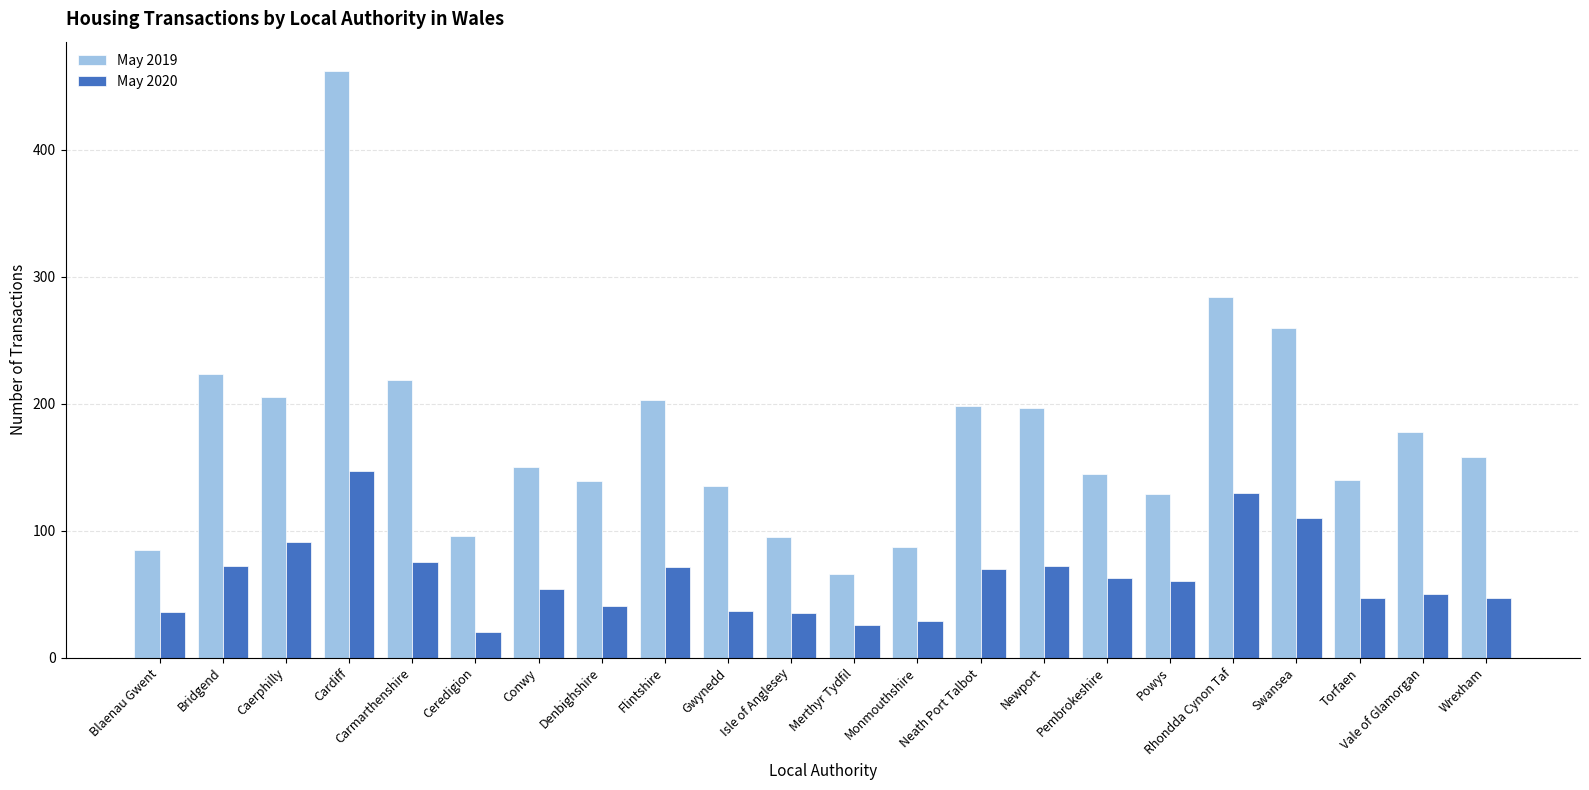

What is the sum of all May 2020 values?

1383